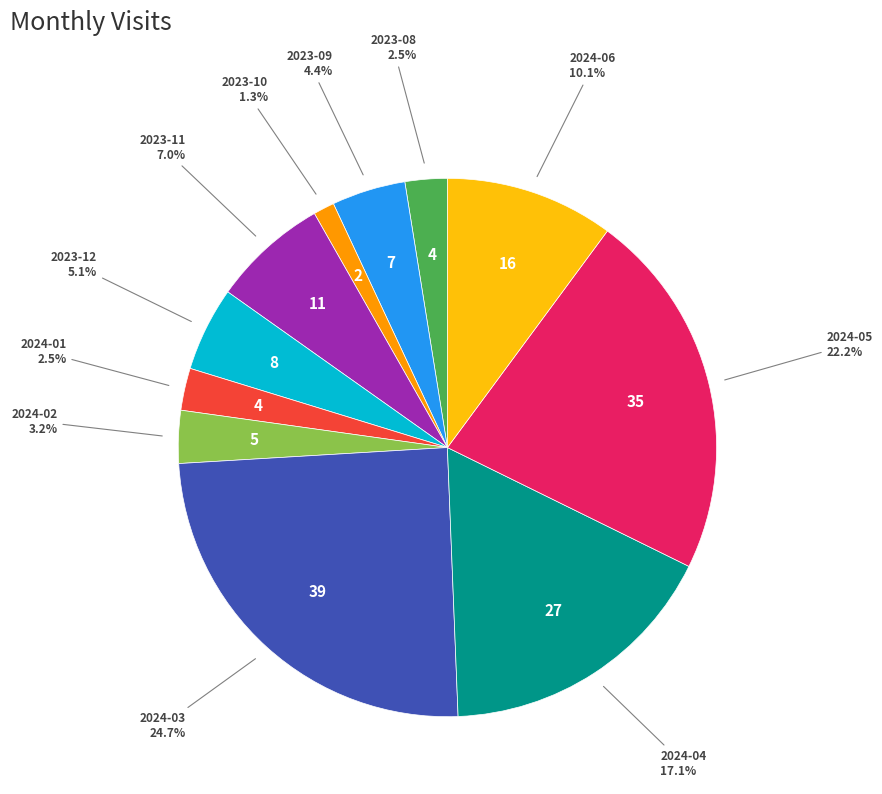

What is the total percentage of 2023-12 and 2023-09?

9.5%